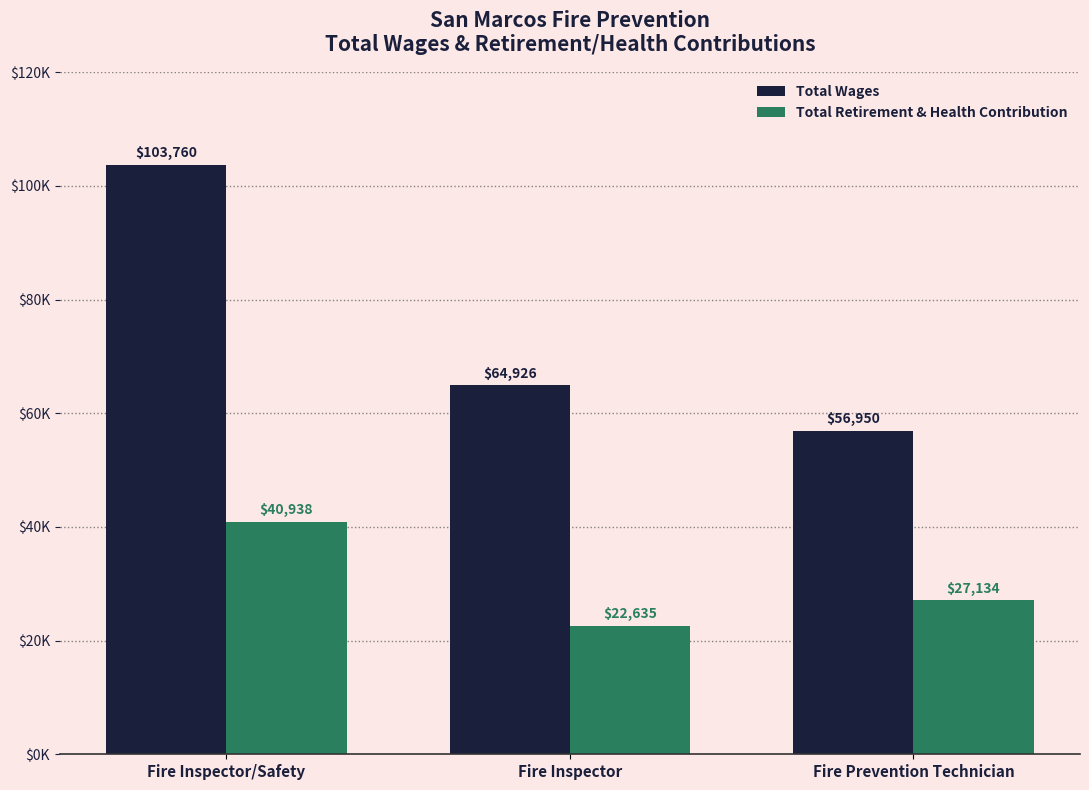

What are all the series names shown in the legend?

Total Wages, Total Retirement & Health Contribution